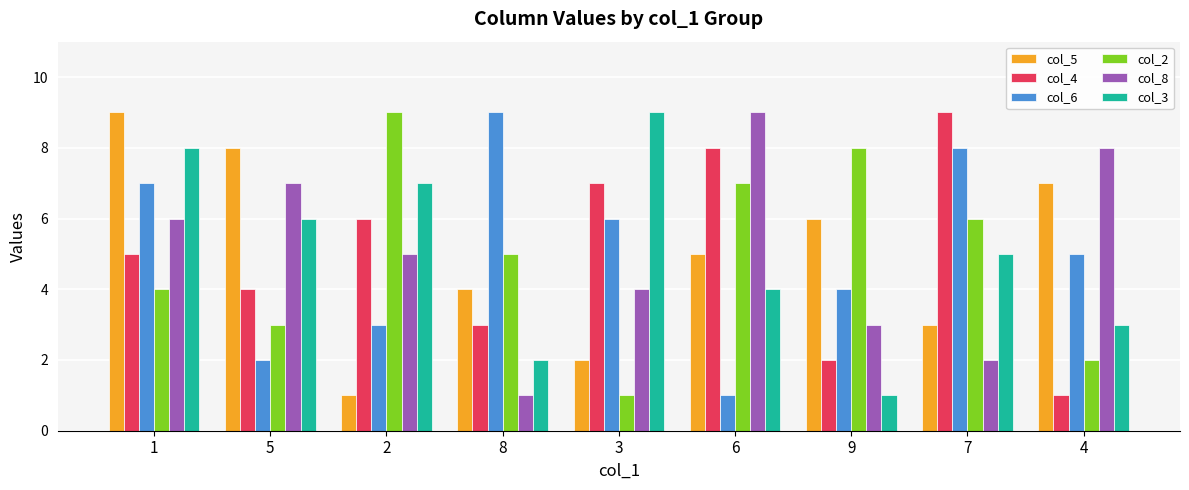

What position from the right is 6?

4